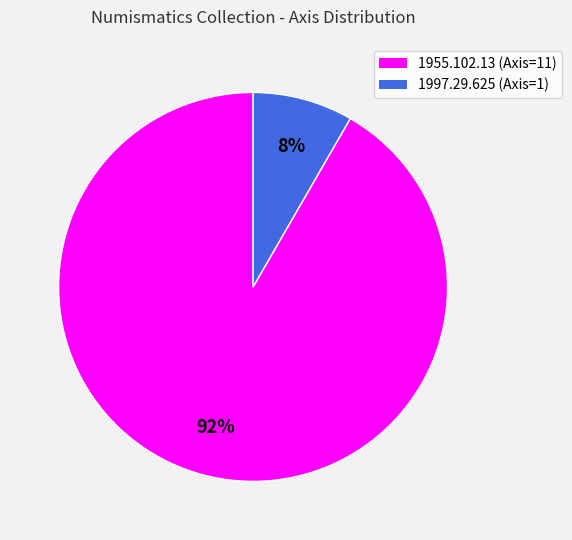

Which slice is the largest?

1955.102.13